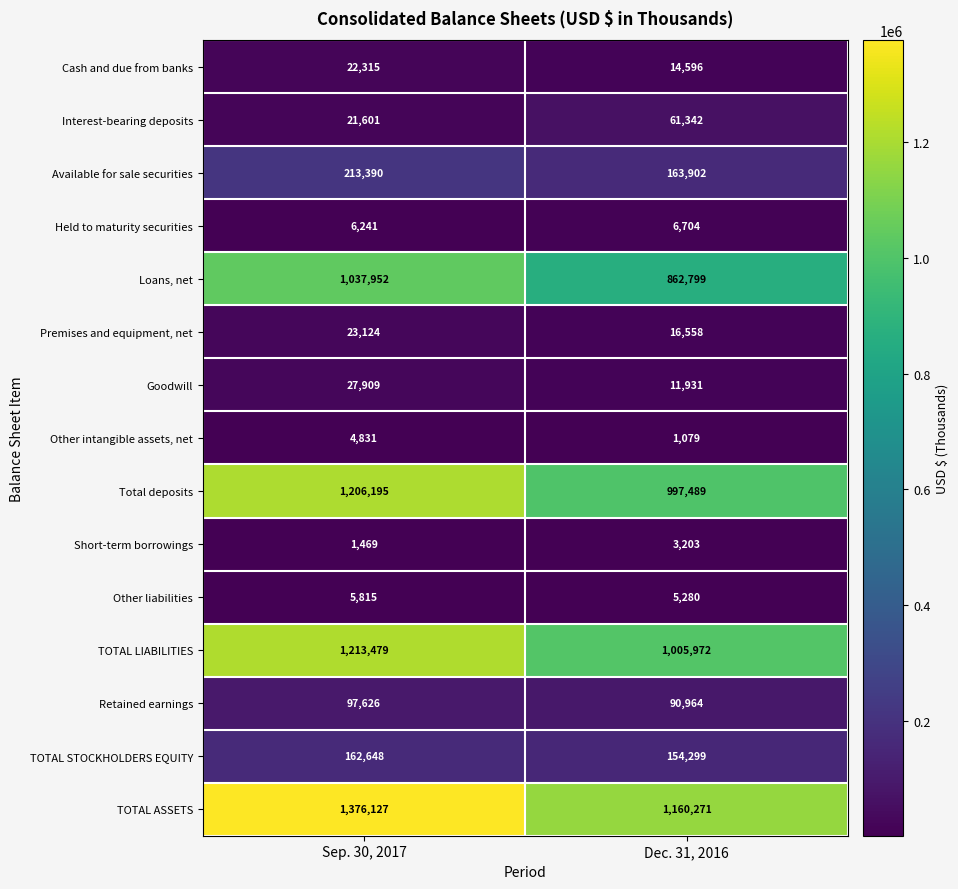

Rank the series by their maximum value, from highest to lowest.

TOTAL ASSETS, TOTAL LIABILITIES, Total deposits, Loans, net, Available for sale securities, TOTAL STOCKHOLDERS EQUITY, Retained earnings, Interest-bearing deposits, Goodwill, Premises and equipment, net, Cash and due from banks, Held to maturity securities, Other liabilities, Other intangible assets, net, Short-term borrowings